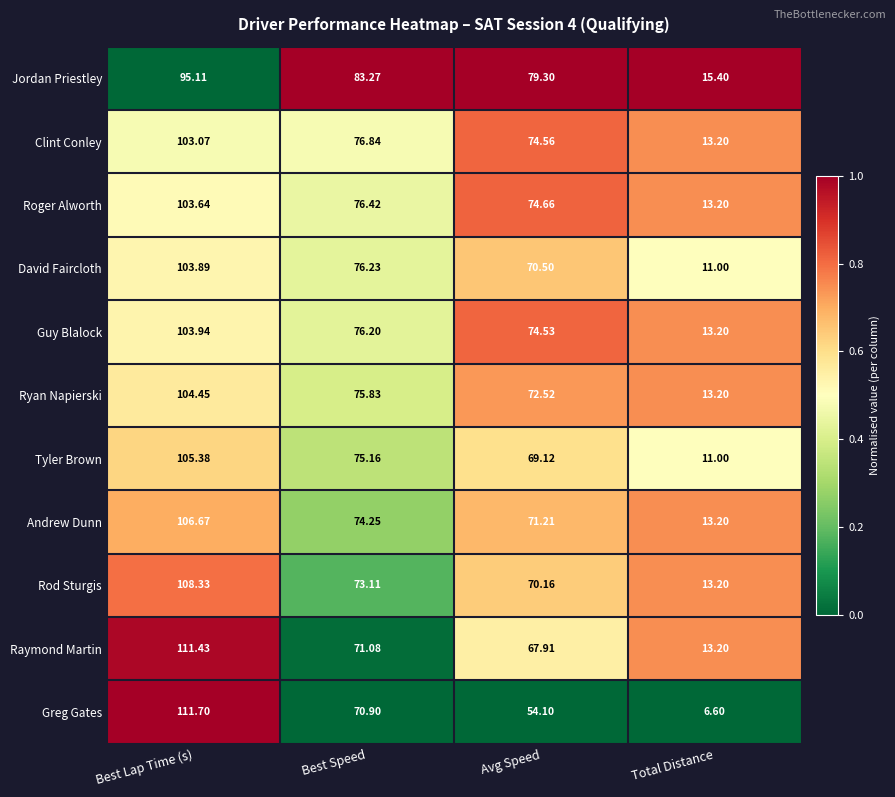

Where is Roger Alworth nearest to the value 58?

Avg Speed